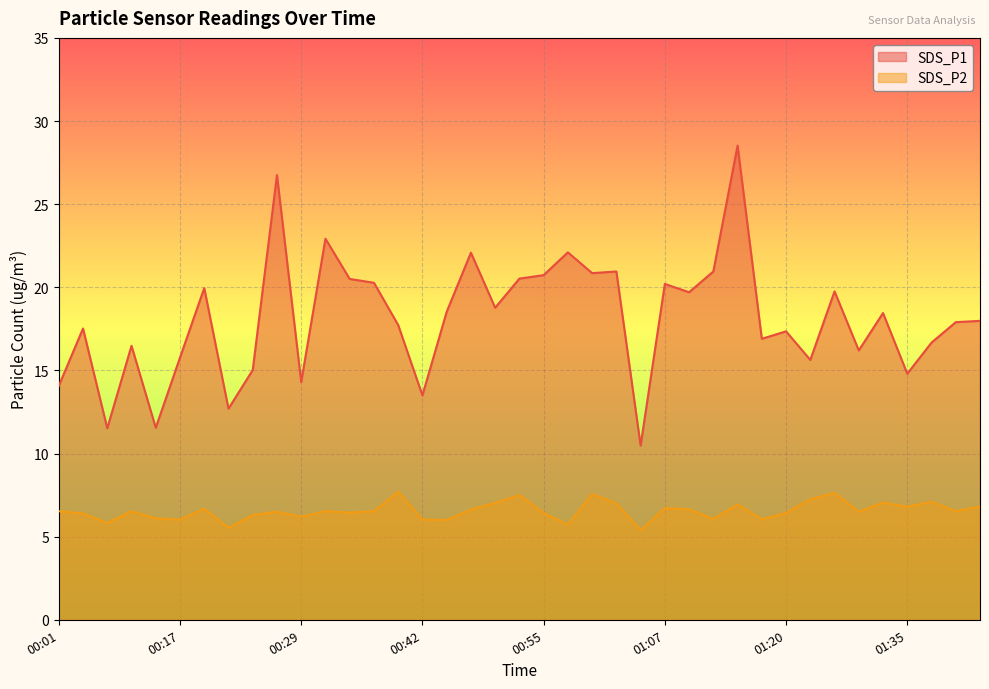

At which category is the sum across all series the highest?

01:15